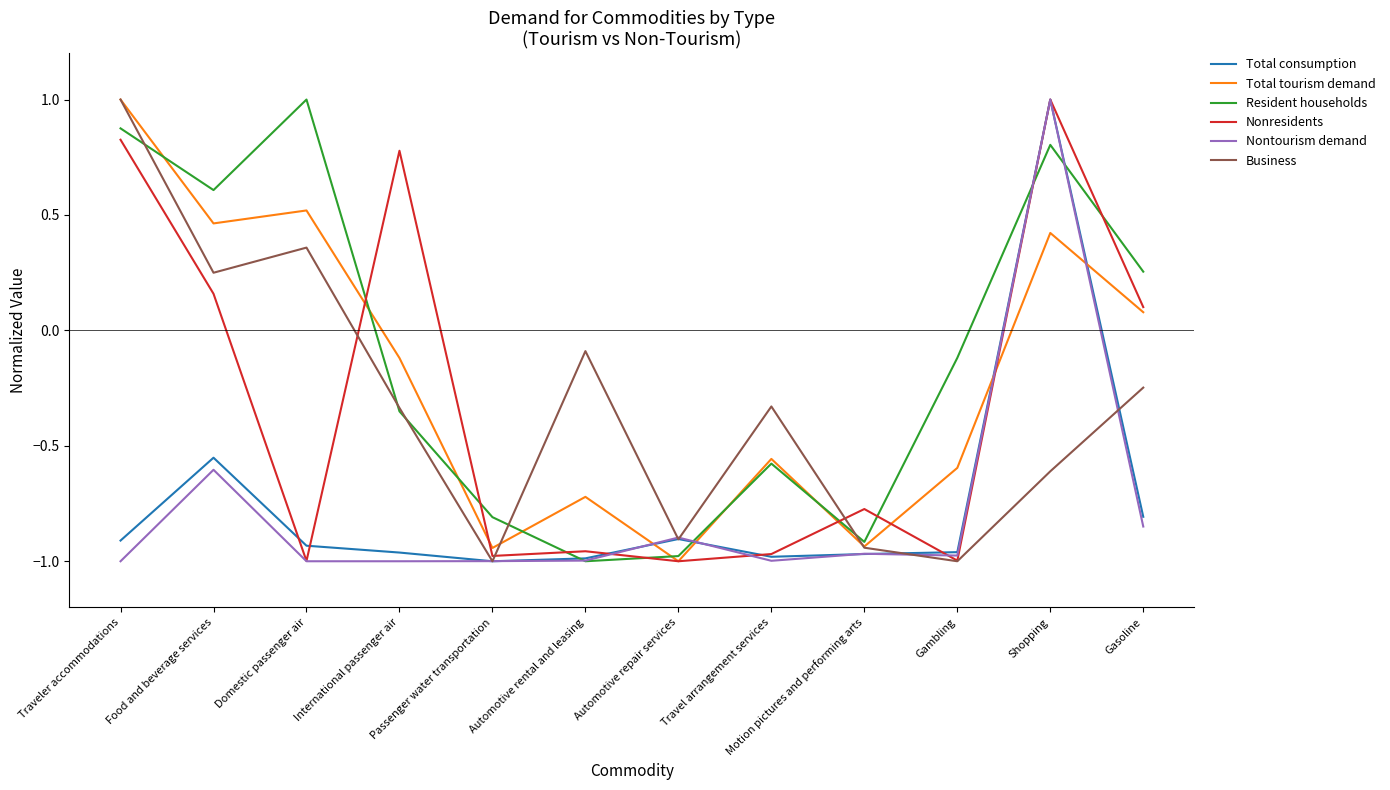

Which series changed the most between Traveler accommodations and Passenger water transportation?

Business